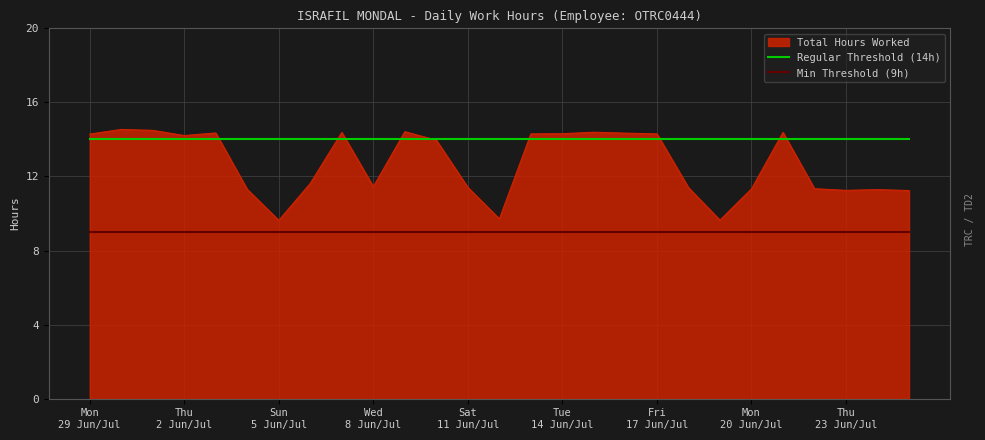

Which series has the largest total across all categories?

Regular Threshold (14h)